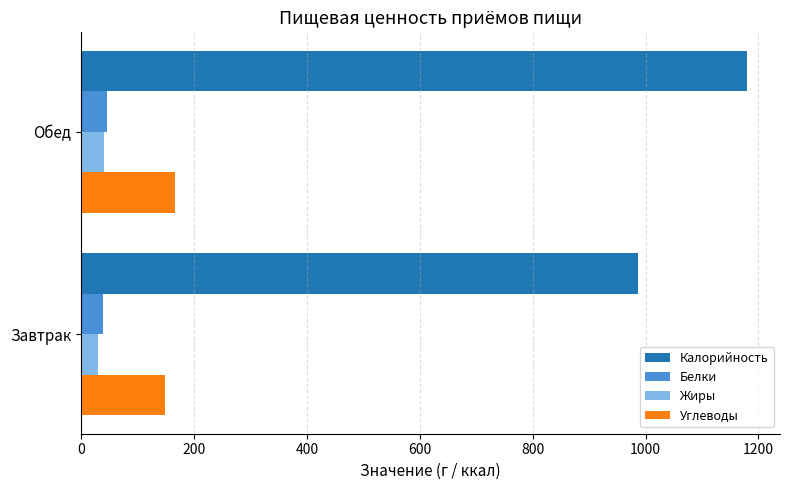

At which label does Жиры reach its peak?

Обед